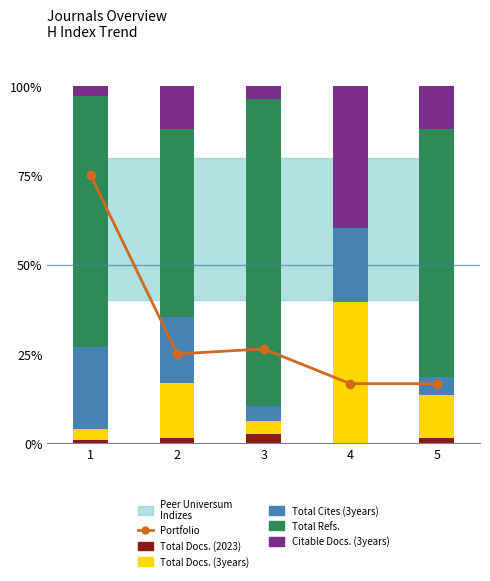

How many values in Total Docs. (2023) are above zero?

4